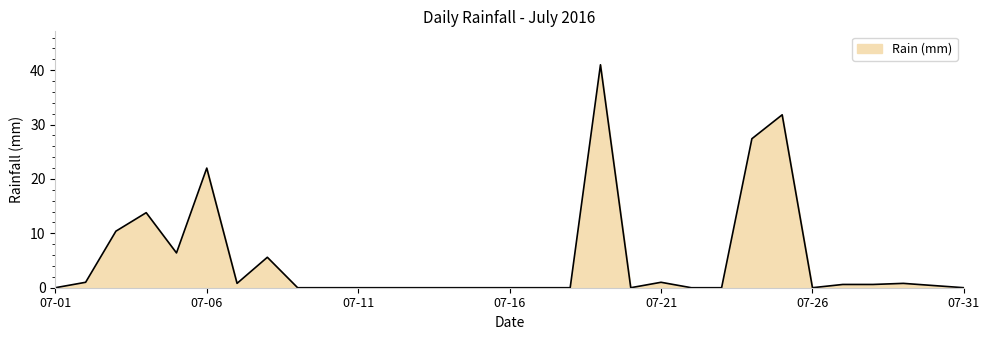

True or false: the data has more than 0 interior local peaks.

True